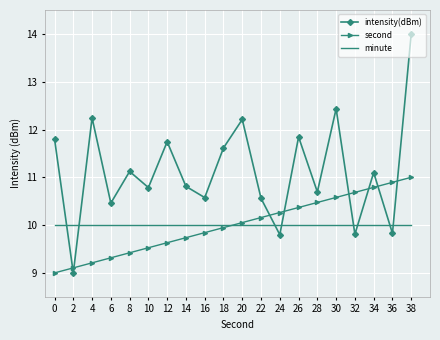

At how many categories does at least one series exceed 13?

1